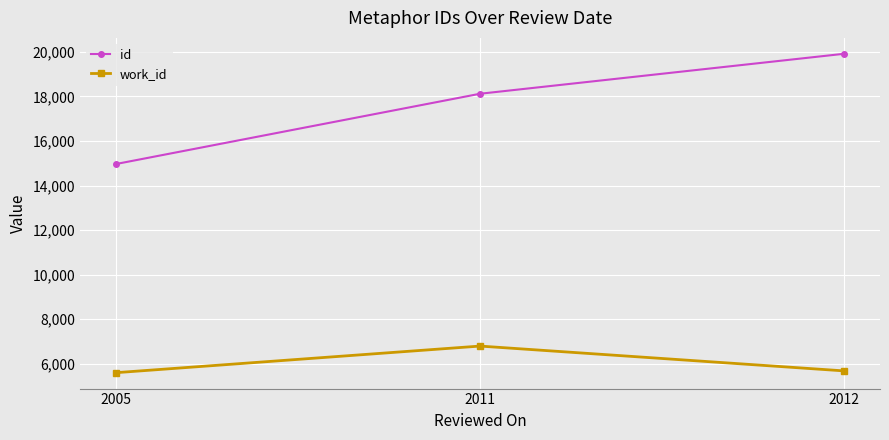

Does the chart have visible grid lines?

Yes